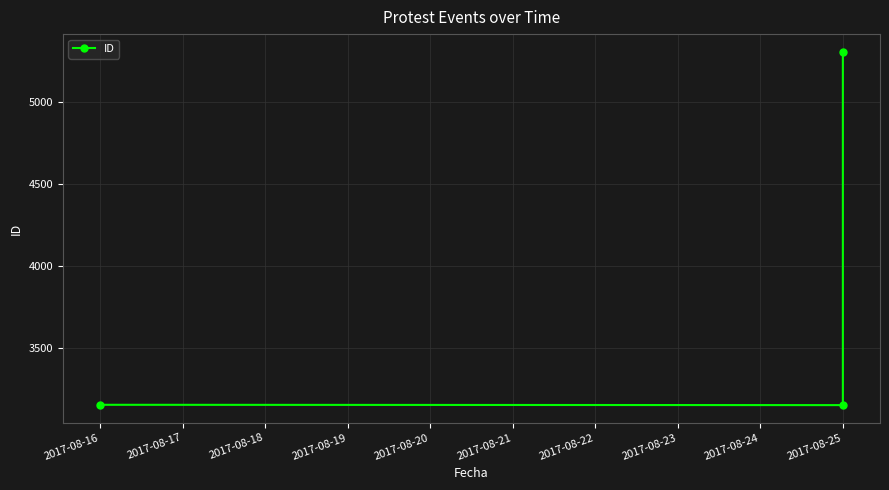

What is the value of the 3rd point from the left?

5303